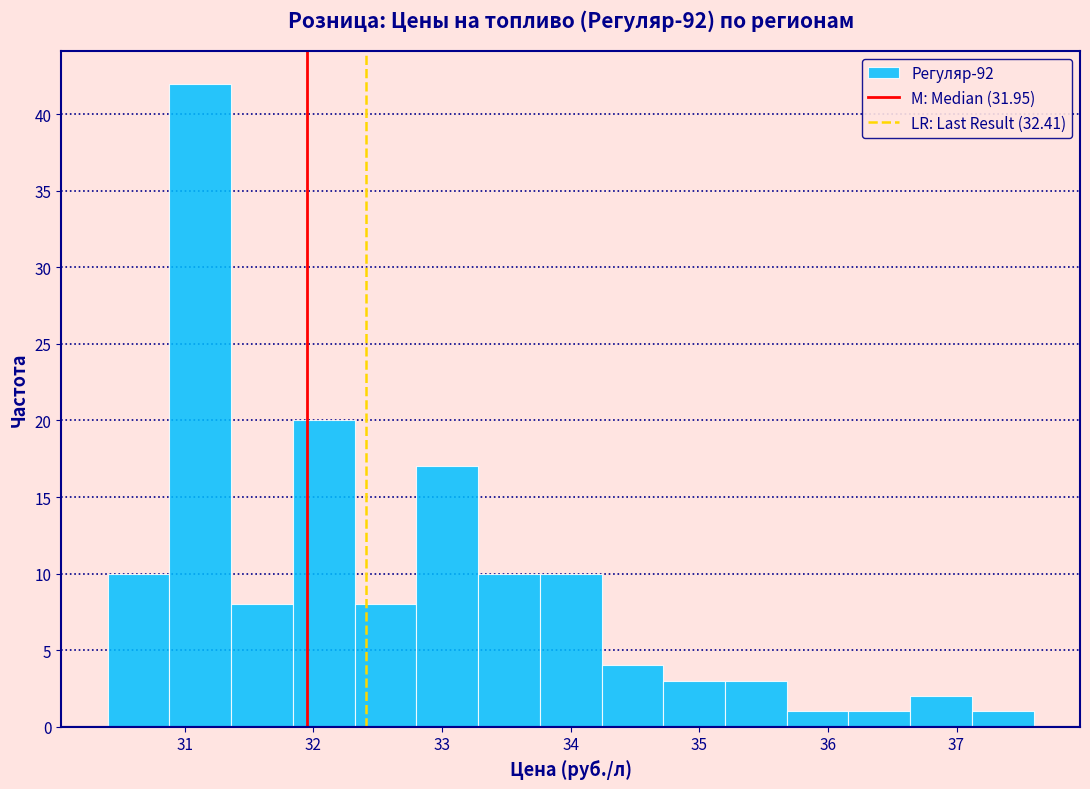

Reading left to right, transcribe this chart: for each bar, give the range it covers on the x-axis and its height. Neither the bar edges nor the heights are printed on the chart, so give them approximately, as read against the axes.

30.40 to 30.88: 10
30.88 to 31.36: 42
31.36 to 31.84: 8
31.84 to 32.32: 20
32.32 to 32.80: 8
32.80 to 33.28: 17
33.28 to 33.76: 10
33.76 to 34.24: 10
34.24 to 34.72: 4
34.72 to 35.20: 3
35.20 to 35.68: 3
35.68 to 36.16: 1
36.16 to 36.64: 1
36.64 to 37.12: 2
37.12 to 37.60: 1